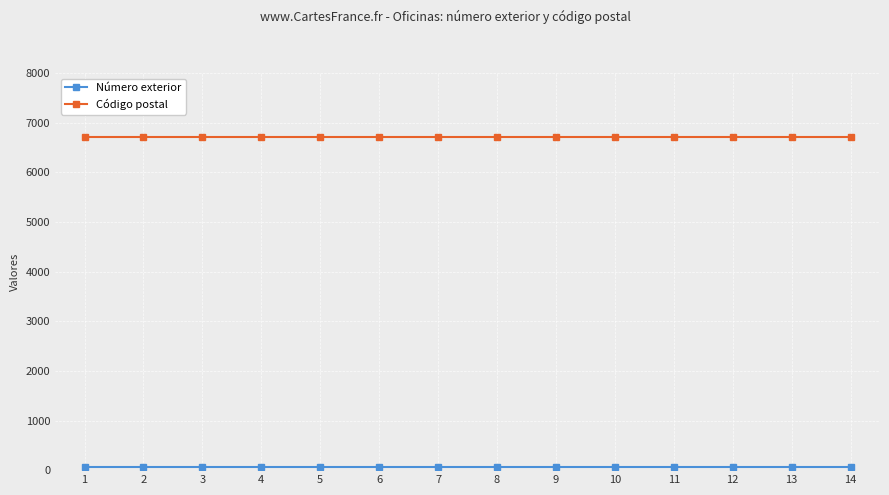

What is the maximum value shown in the chart?

6720